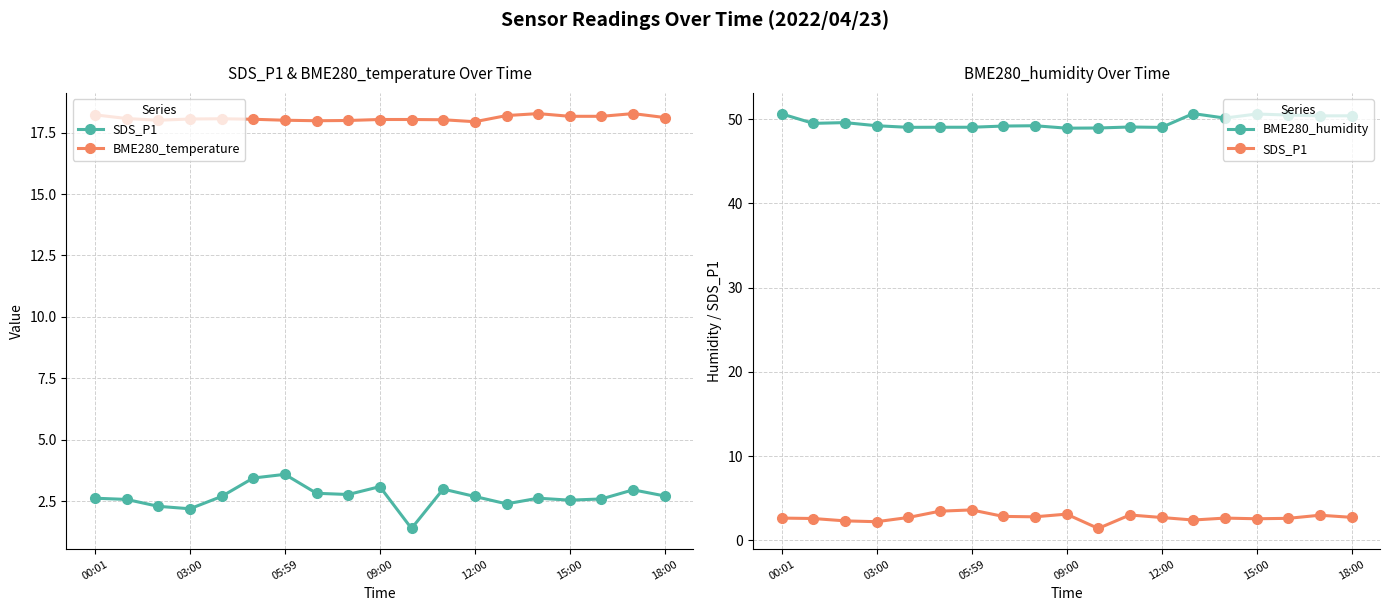

What are all the series names shown in the legend?

SDS_P1, BME280_temperature, BME280_humidity